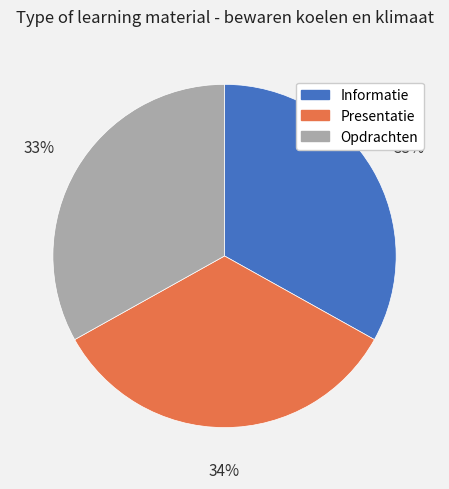

True or false: Informatie accounts for 46% of the total.

False